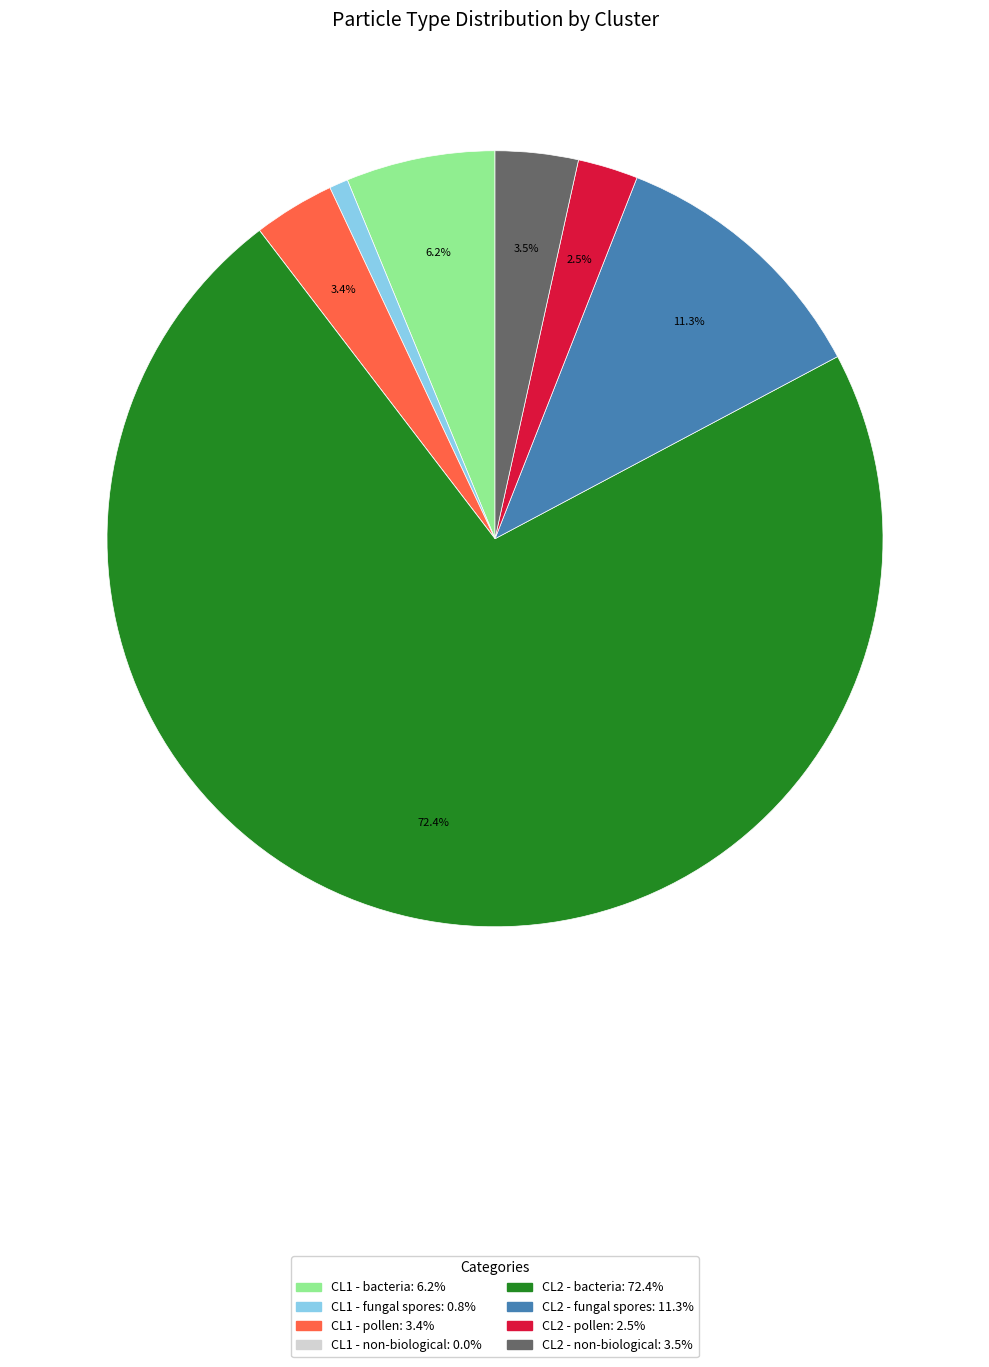

Is there a majority slice in this chart?

Yes